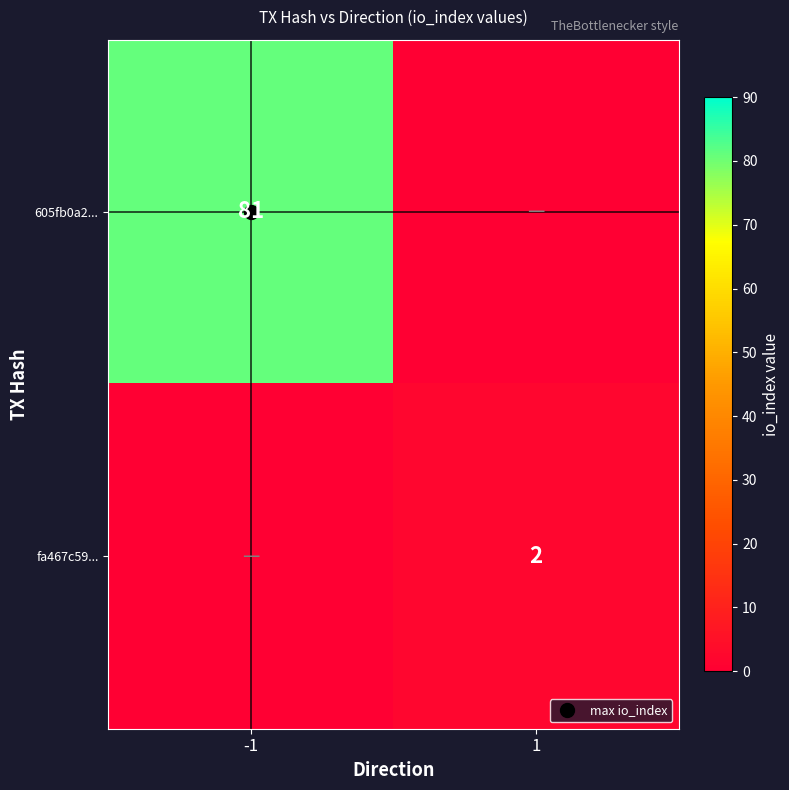

List the series in order of their overall mean, lowest first.

fa467c59..., 605fb0a2...